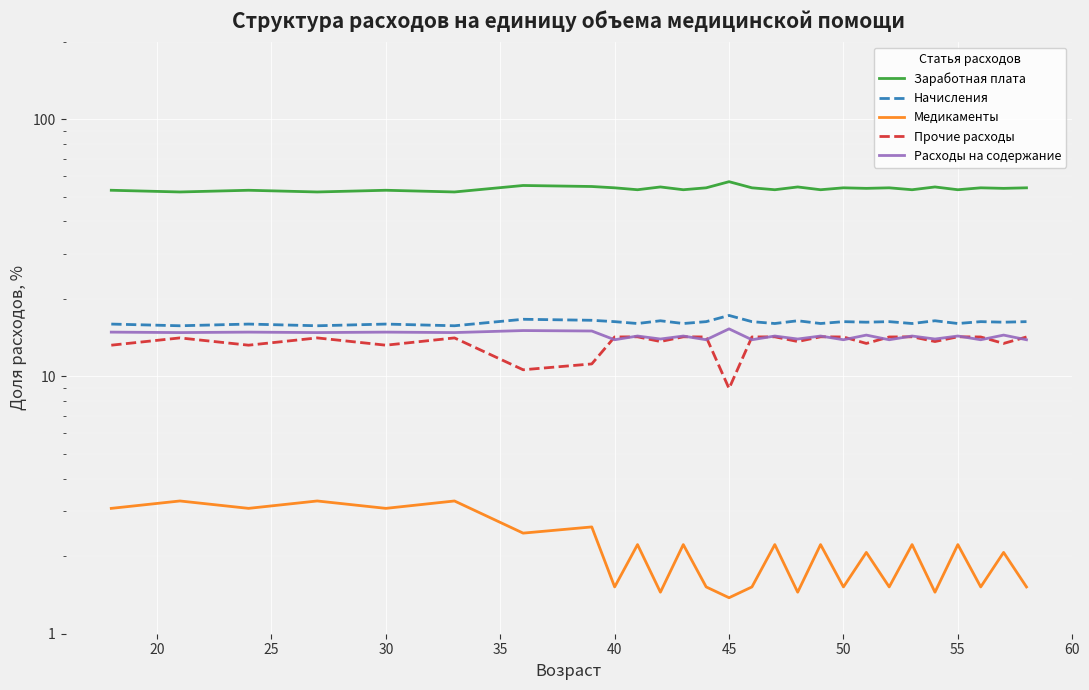

How many data points in Прочие расходы are less than 14?

11